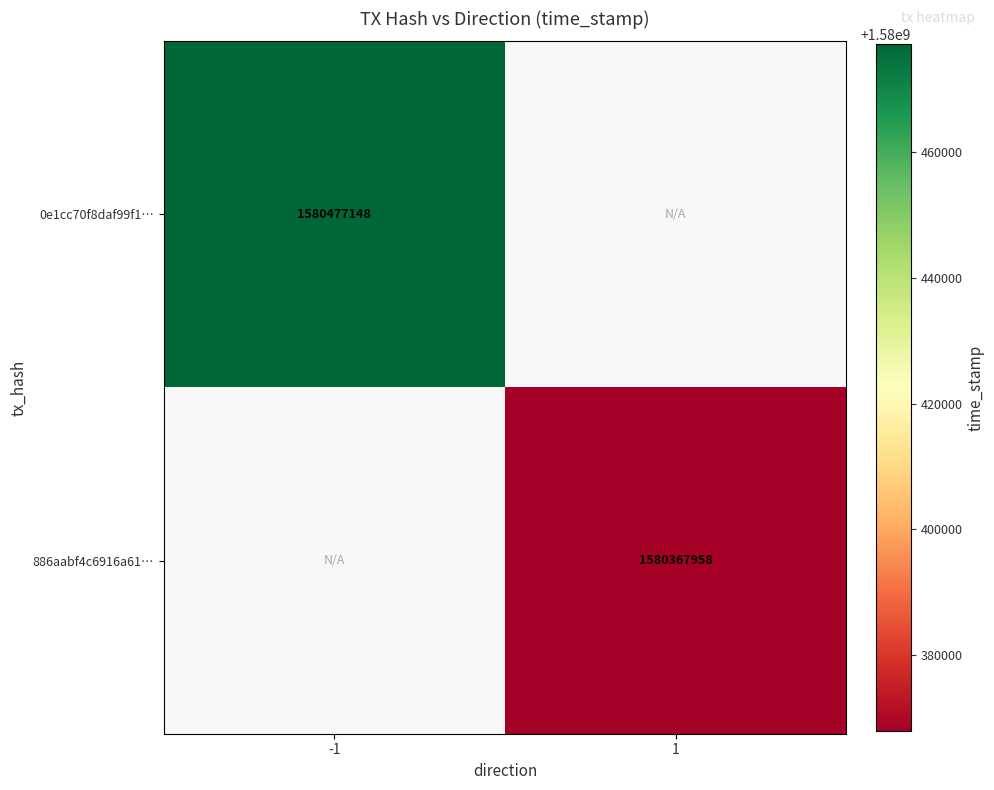

The 0e1cc70f8daf99f1… series shows 1580477148 at -1. True or false?

True